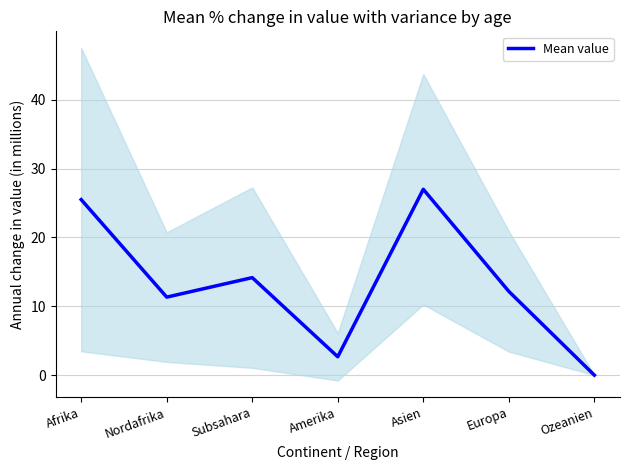

What is the label of the 2nd point from the right?

Europa